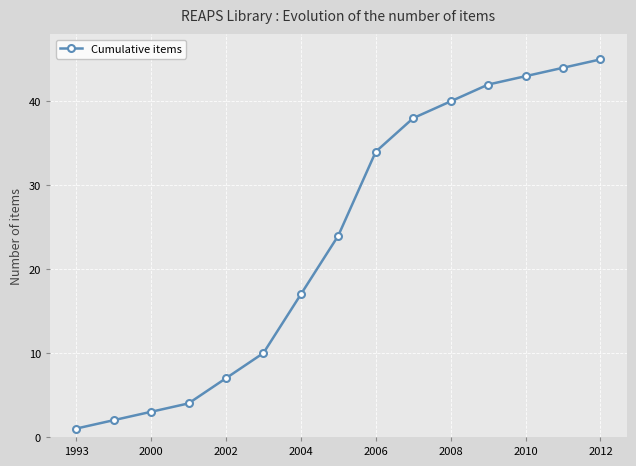

What is the greatest value displayed?

45